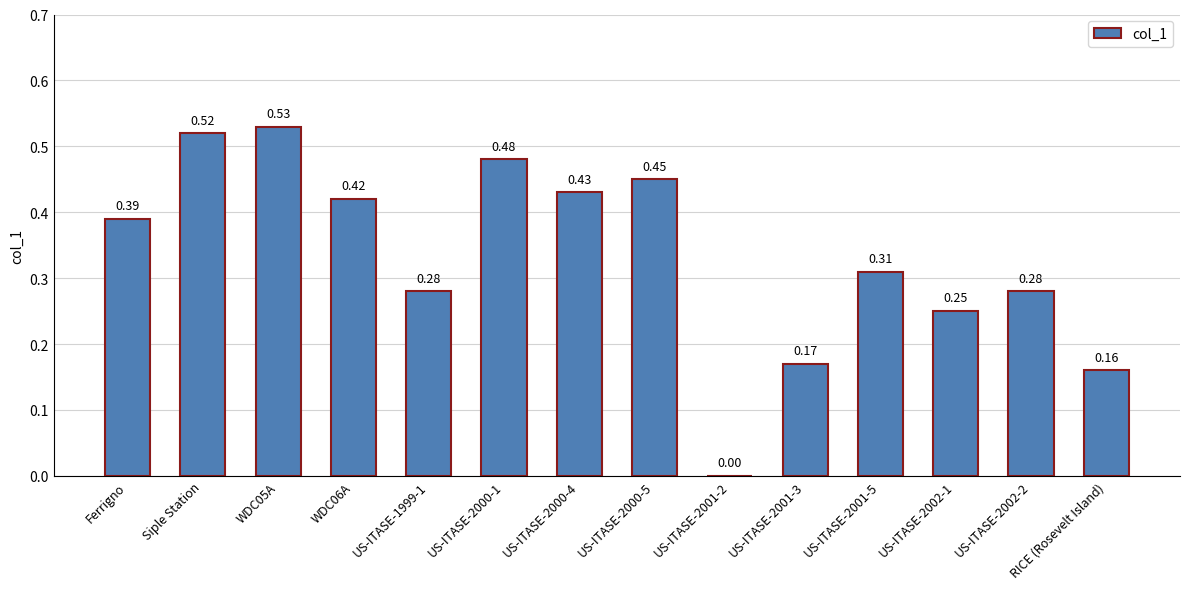

Between US-ITASE-2001-2 and RICE (Rosevelt Island), which is larger?

RICE (Rosevelt Island)